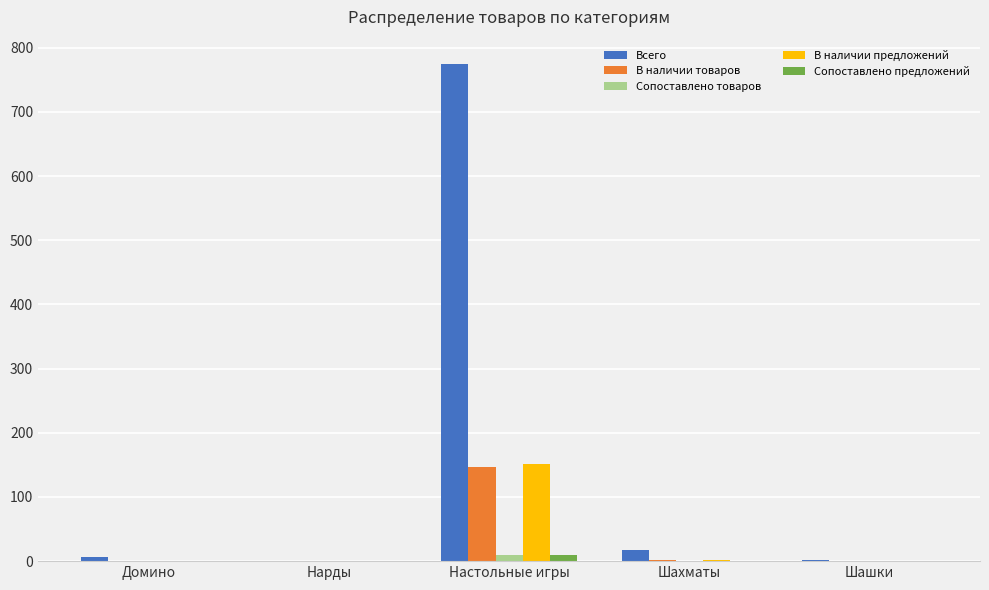

Between Настольные игры and Шахматы, which series saw the biggest shift?

Всего